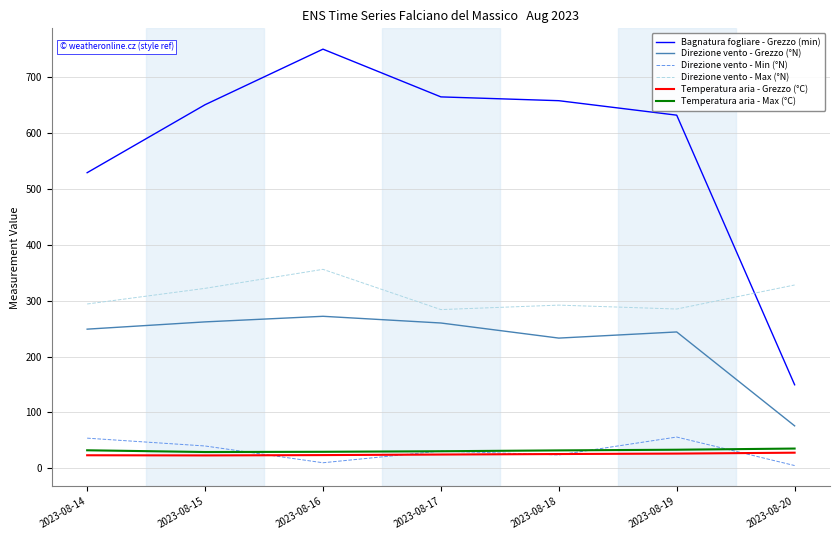

What is the total value across all series at 2023-08-19?

1276.5